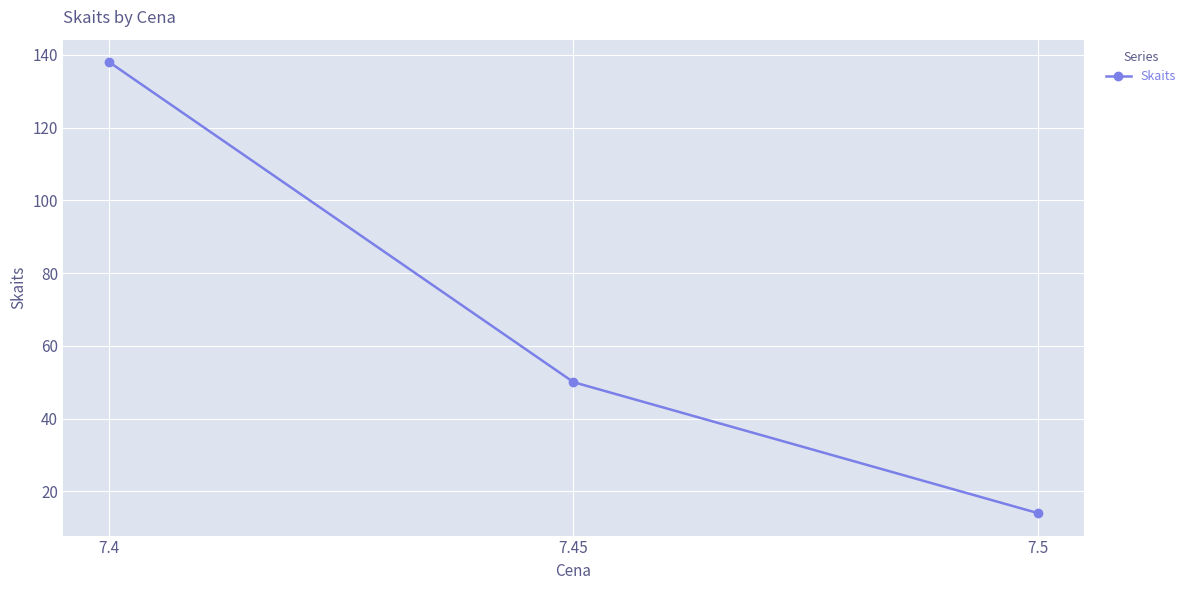

Where is the data nearest to the value 76?

7.45